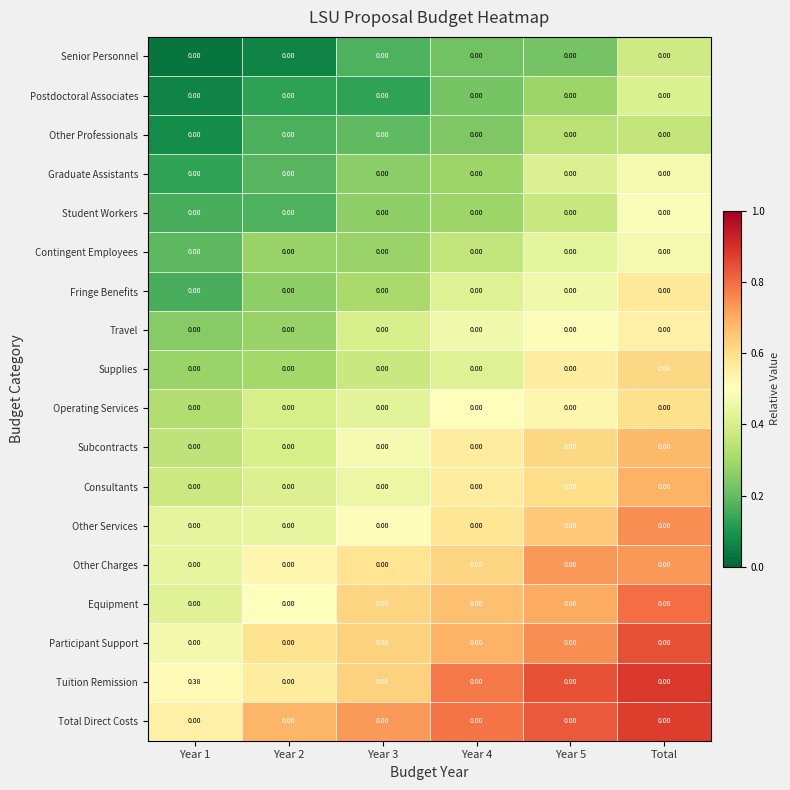

Which series has the largest total across all categories?

Tuition Remission